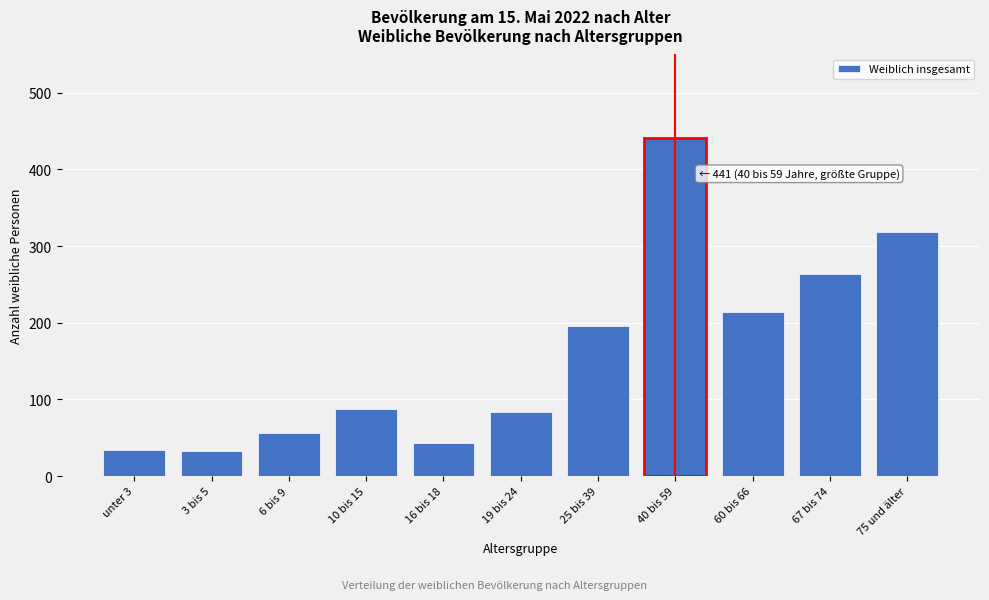

What is the minimum value shown in the chart?

33